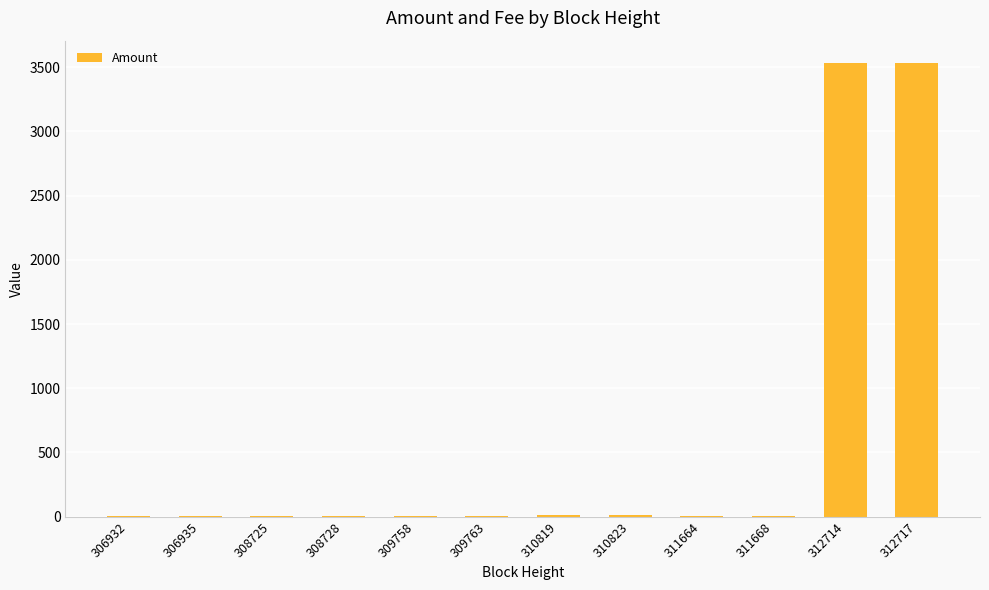

What is the maximum value shown in the chart?

3530.0